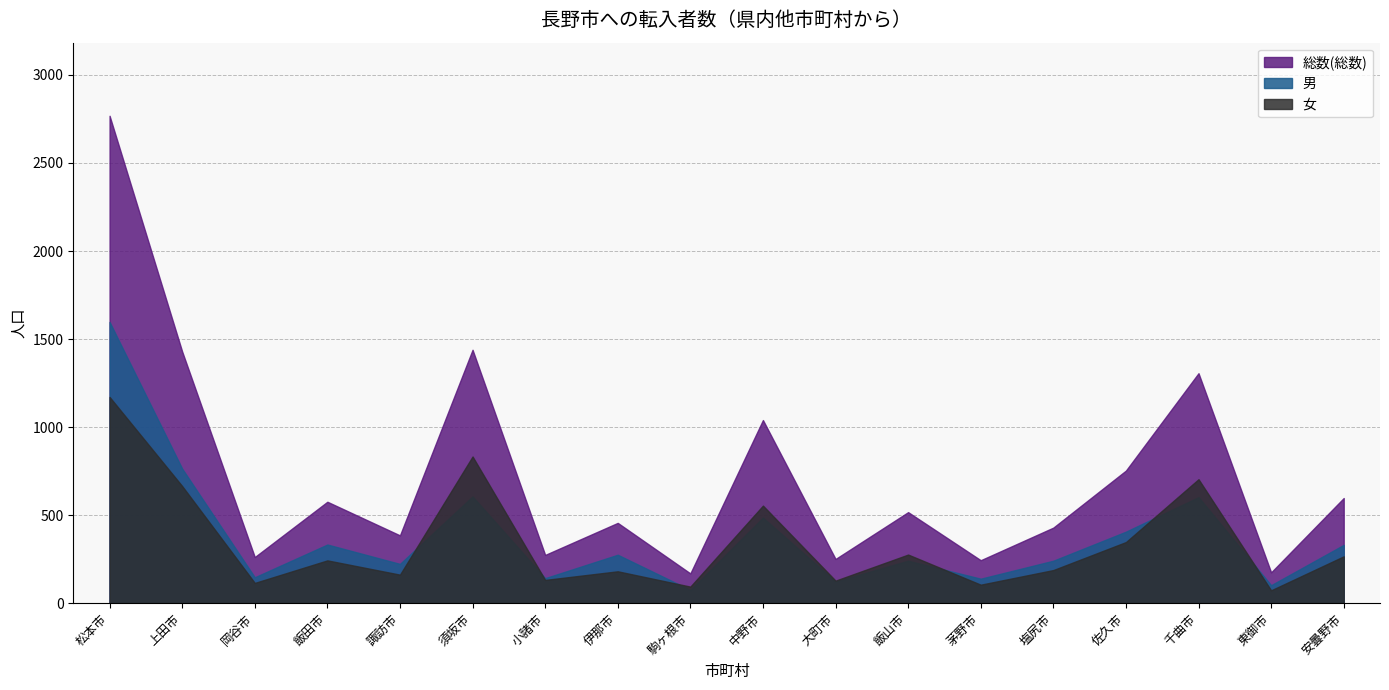

True or false: 女 has a value of 243 at 飯田市.

True